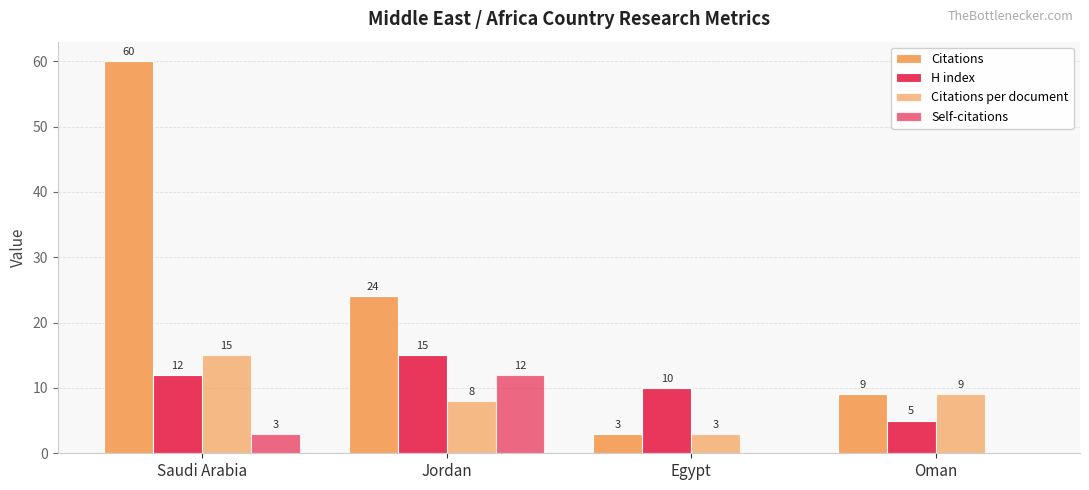

How many categories are shown in the chart?

4